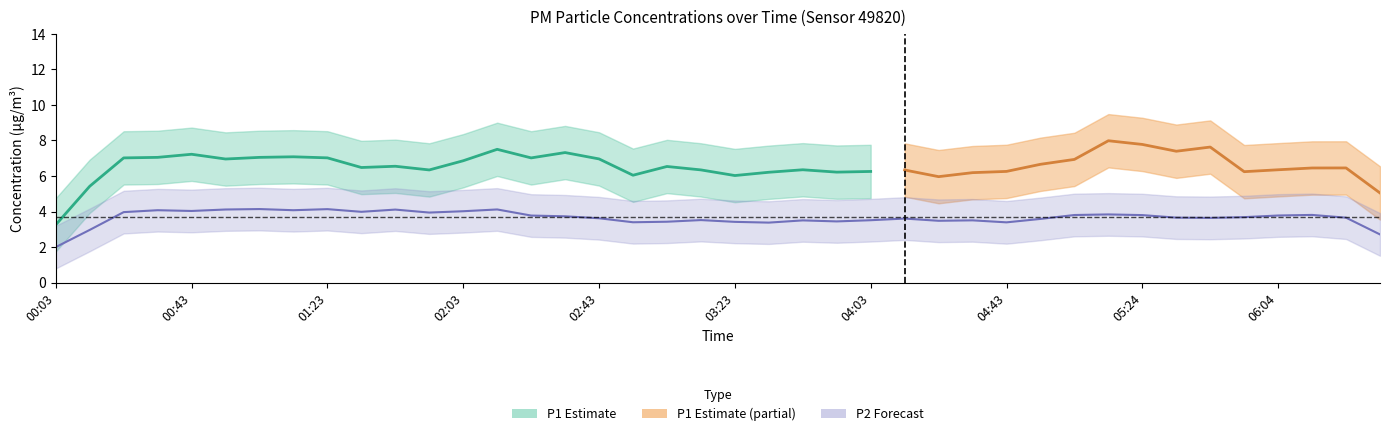

The P1 series shows 2.2 at 03:33. True or false?

False